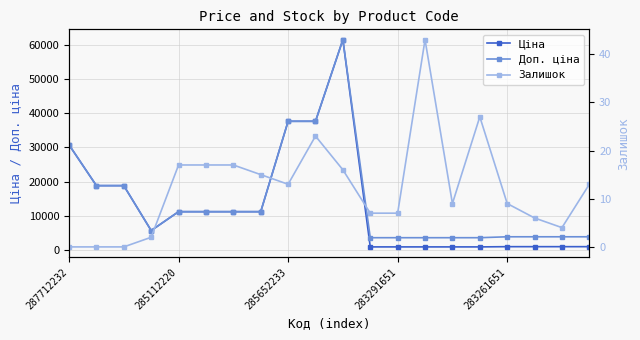

What is the difference between the maximum and minimum values in the Доп. ціна series?

57850.7